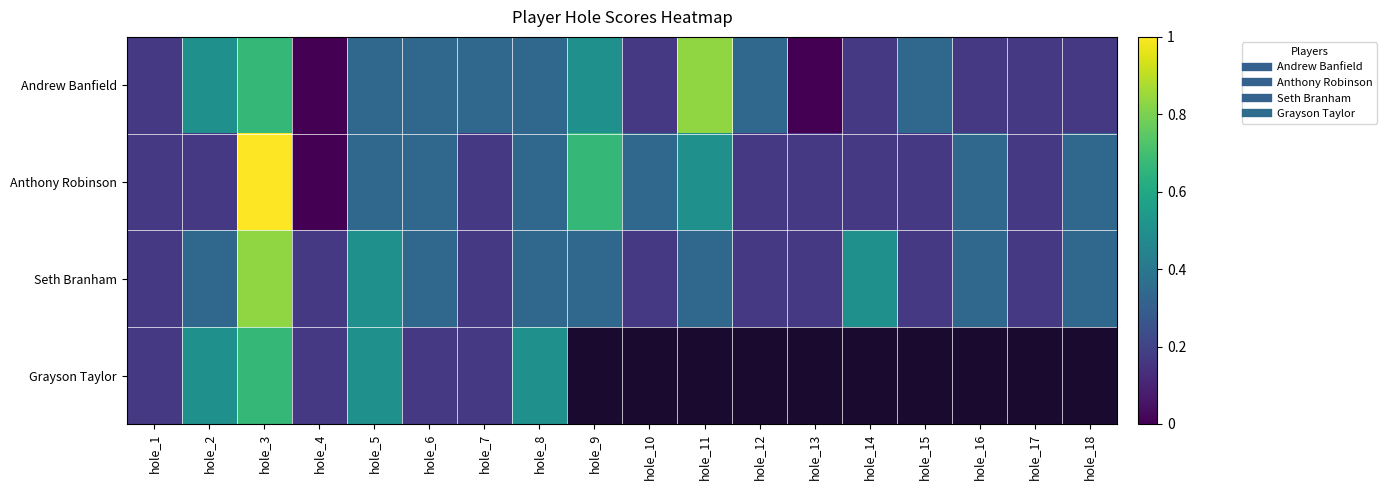

At which category is the sum across all series the highest?

hole_3